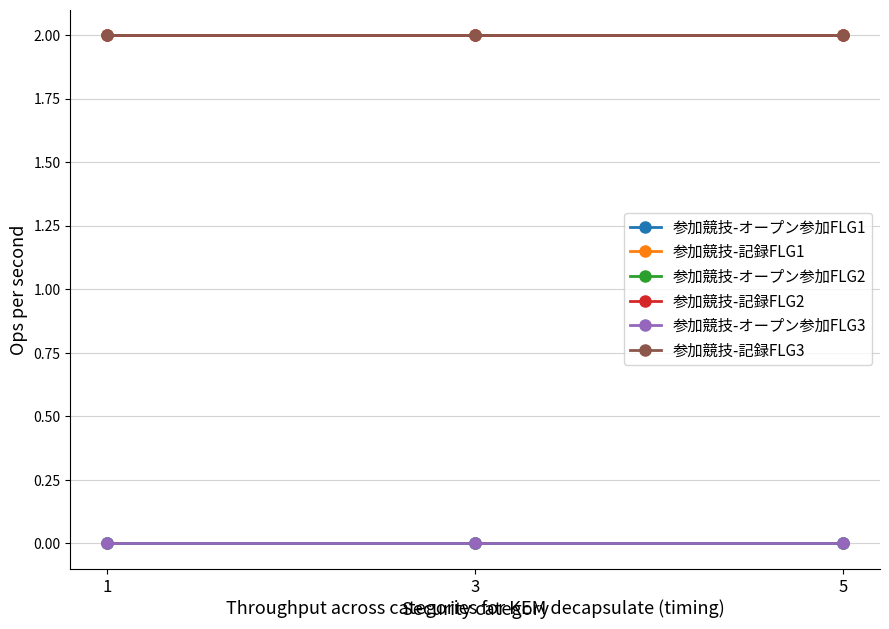

Reading right to left, what are all the values shown in this chart?

参加競技-オープン参加FLG1: 0	0	0
参加競技-記録FLG1: 2	2	2
参加競技-オープン参加FLG2: 0	0	0
参加競技-記録FLG2: 2	2	2
参加競技-オープン参加FLG3: 0	0	0
参加競技-記録FLG3: 2	2	2